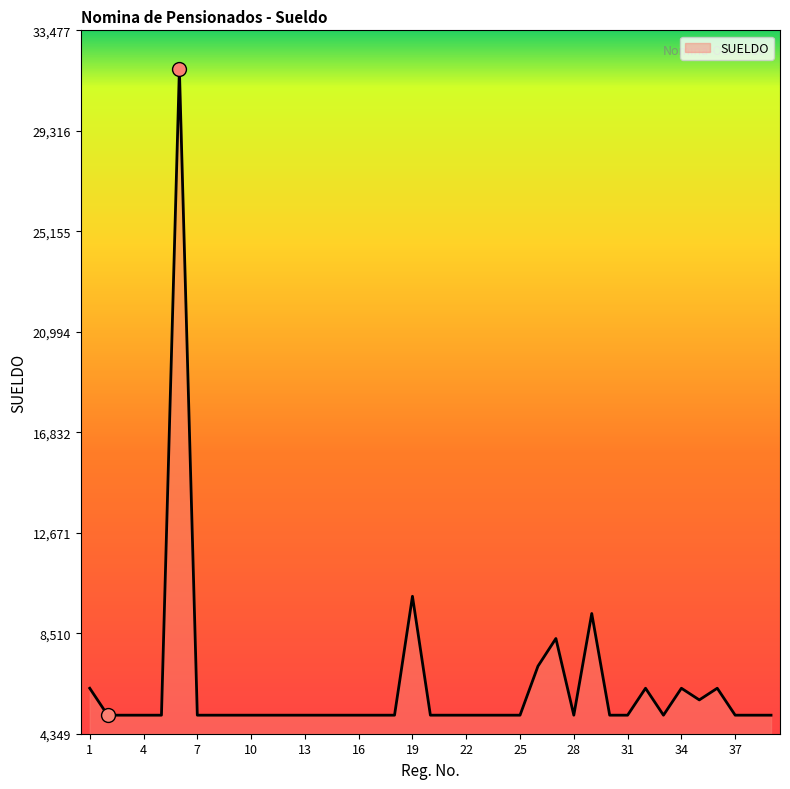

What is the difference between the maximum and minimum values?

26765.5